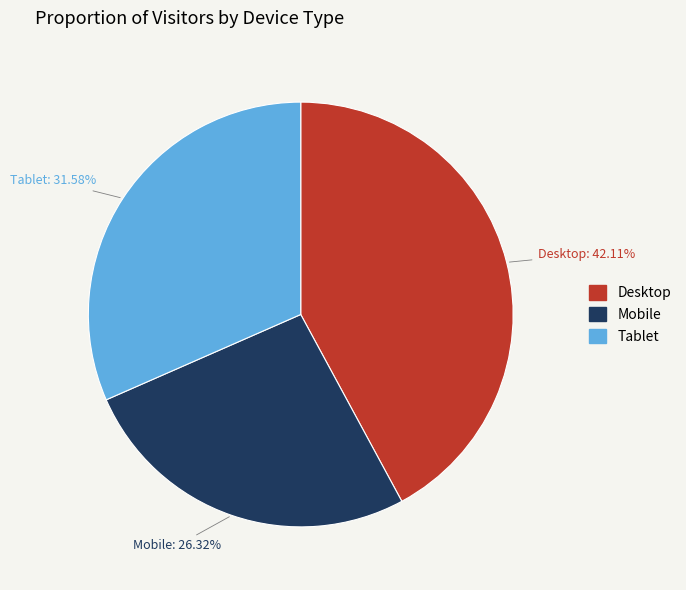

Combined, do Mobile and Tablet account for over 50%?

Yes